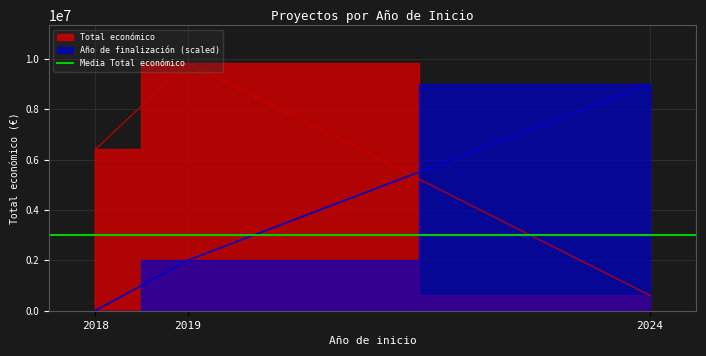

Which series has the widest spread of values?

Total económico